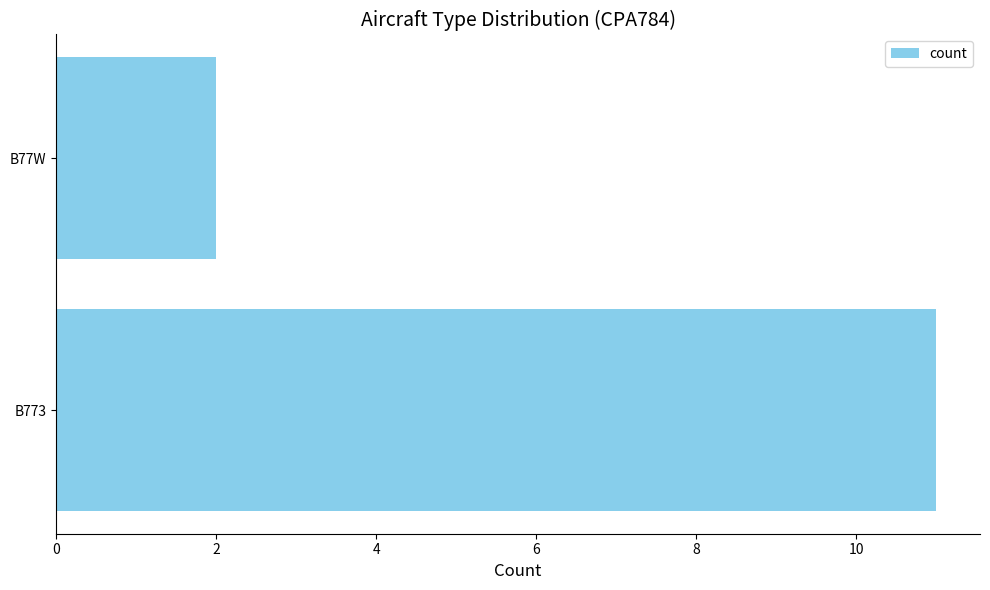

What is the difference between the maximum and minimum values?

9